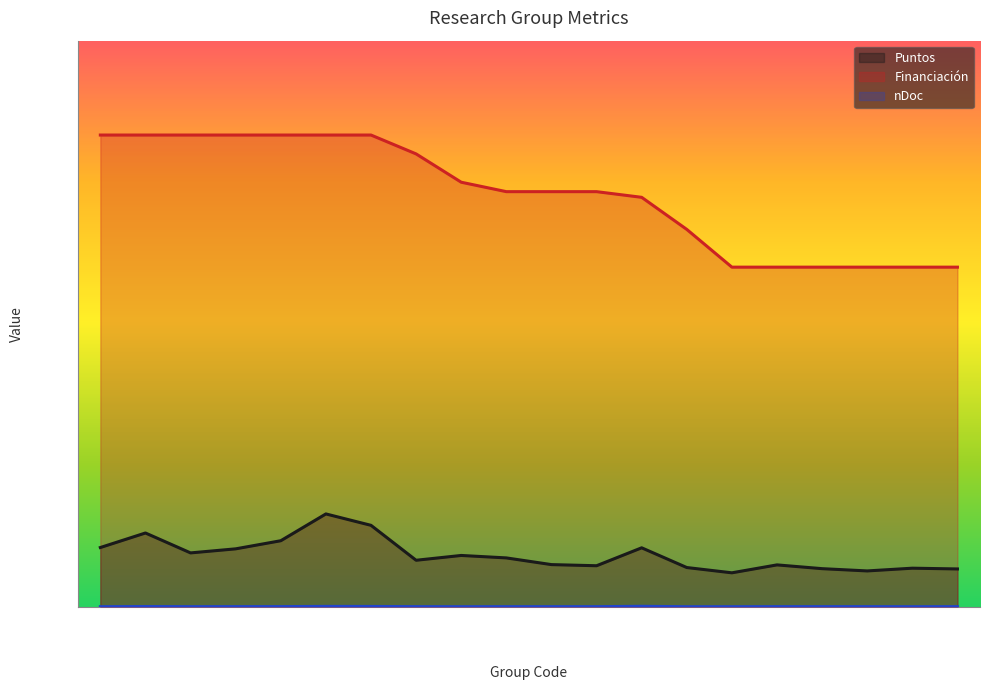

At which category does the chart reach its minimum across all series?

FQM220